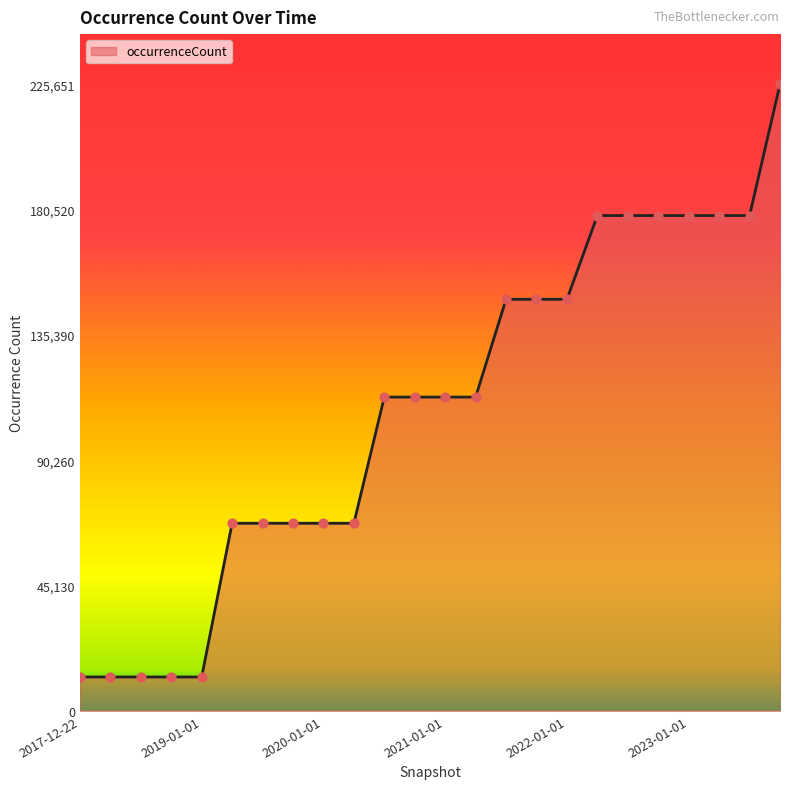

What is the difference between the maximum and minimum values?

213421